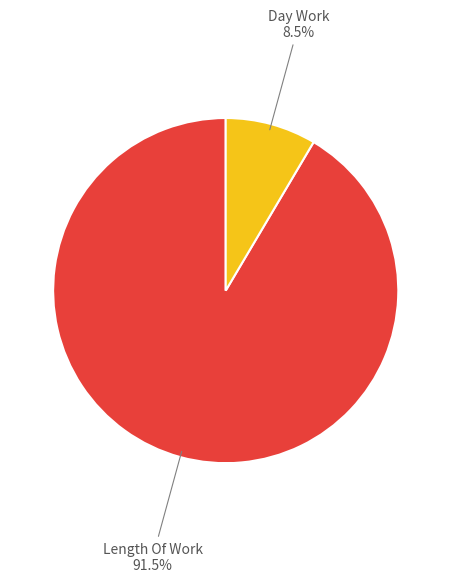

How many slices are in this pie chart?

2